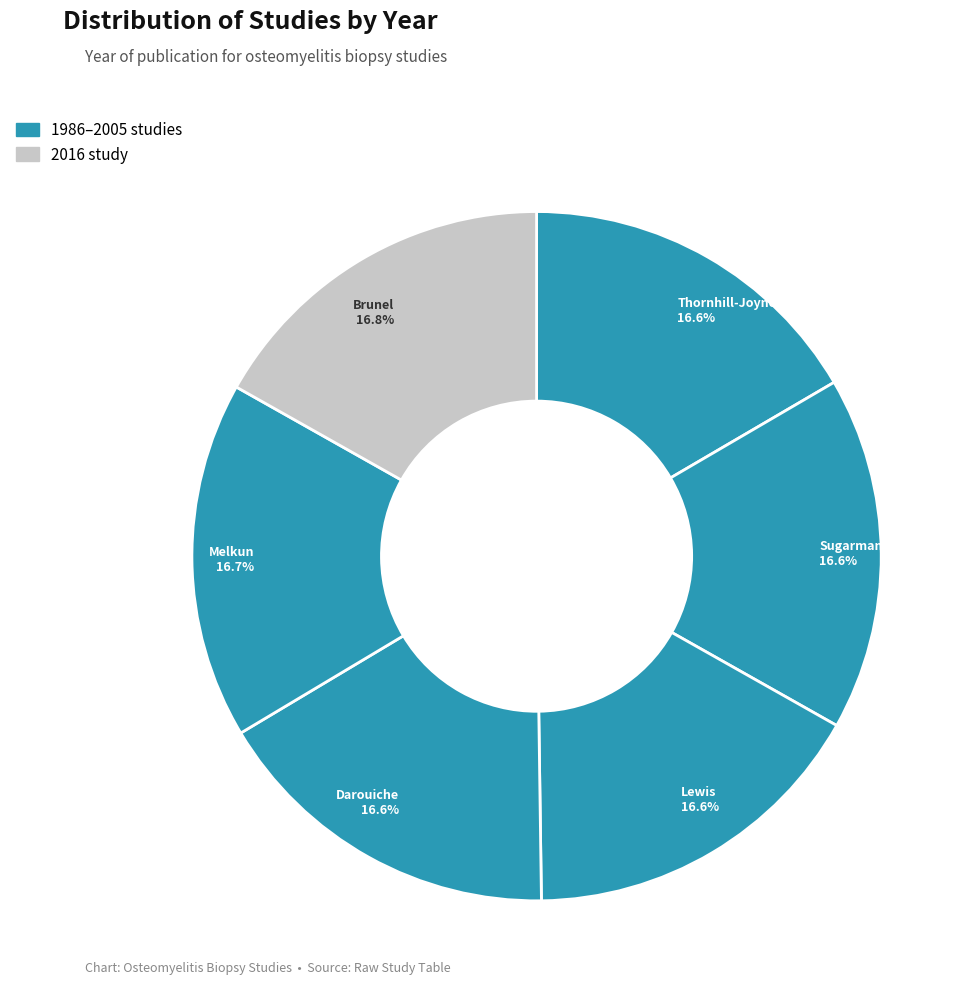

Is there any slice that represents more than half of the pie?

No